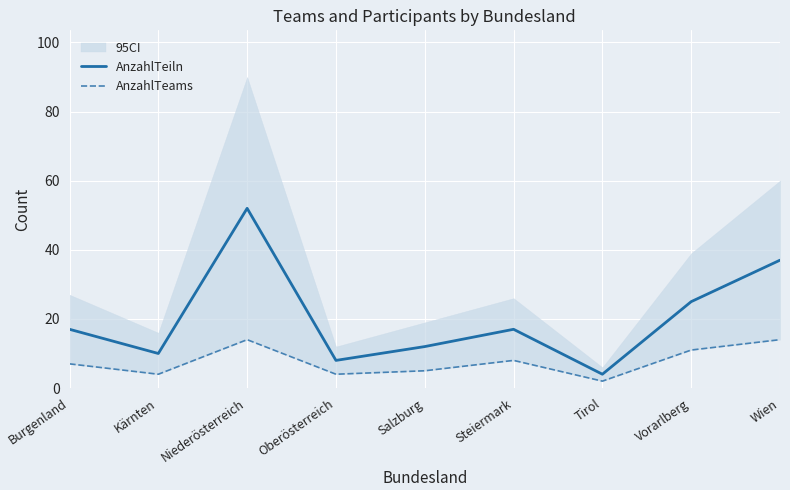

The AnzahlTeams series shows 7 at Burgenland. True or false?

True